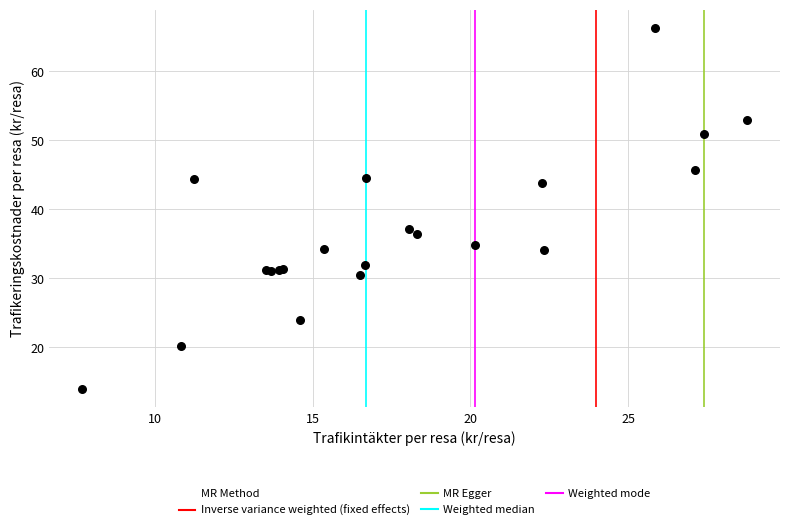

What Y value in the scatter plot is closest to 40?

37.1